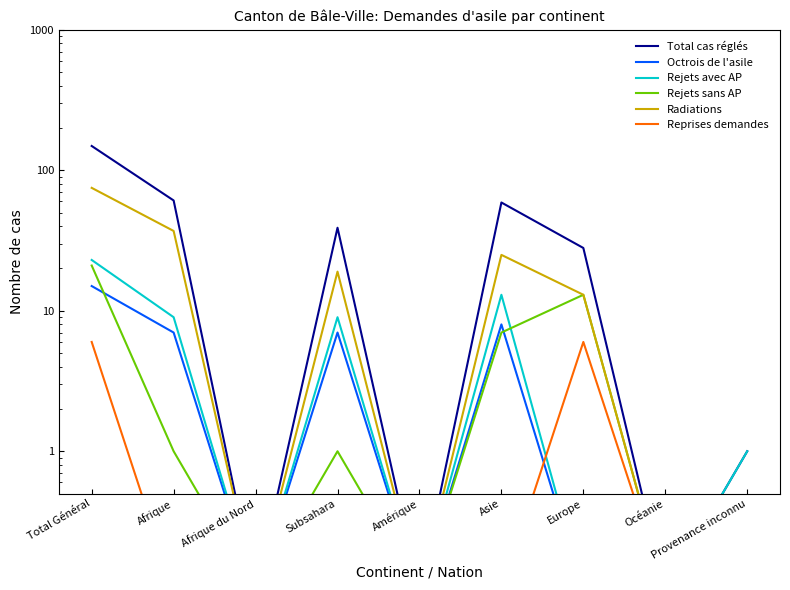

Reading right to left, extract all data points from this chart.

Total cas réglés: 1.0	0.1	28.0	59.0	0.1	39.0	0.1	61.0	149.0
Octrois de l'asile: 0.1	0.1	0.1	8.0	0.1	7.0	0.1	7.0	15.0
Rejets avec AP: 1.0	0.1	0.1	13.0	0.1	9.0	0.1	9.0	23.0
Rejets sans AP: 0.1	0.1	13.0	7.0	0.1	1.0	0.1	1.0	21.0
Radiations: 0.1	0.1	13.0	25.0	0.1	19.0	0.1	37.0	75.0
Reprises demandes: 0.1	0.1	6.0	0.1	0.1	0.1	0.1	0.1	6.0